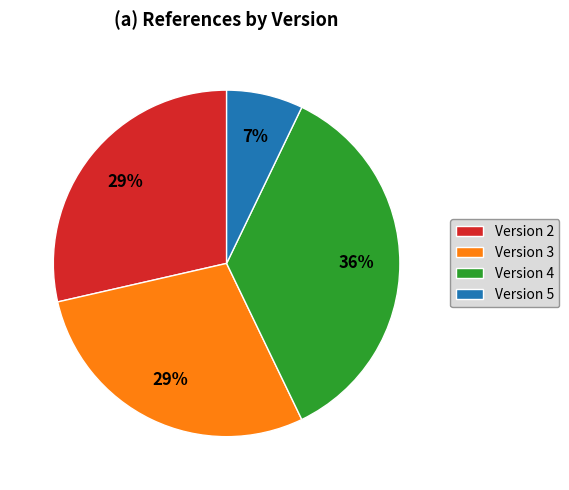

Combined, do Version 5 and Version 3 account for over 50%?

No